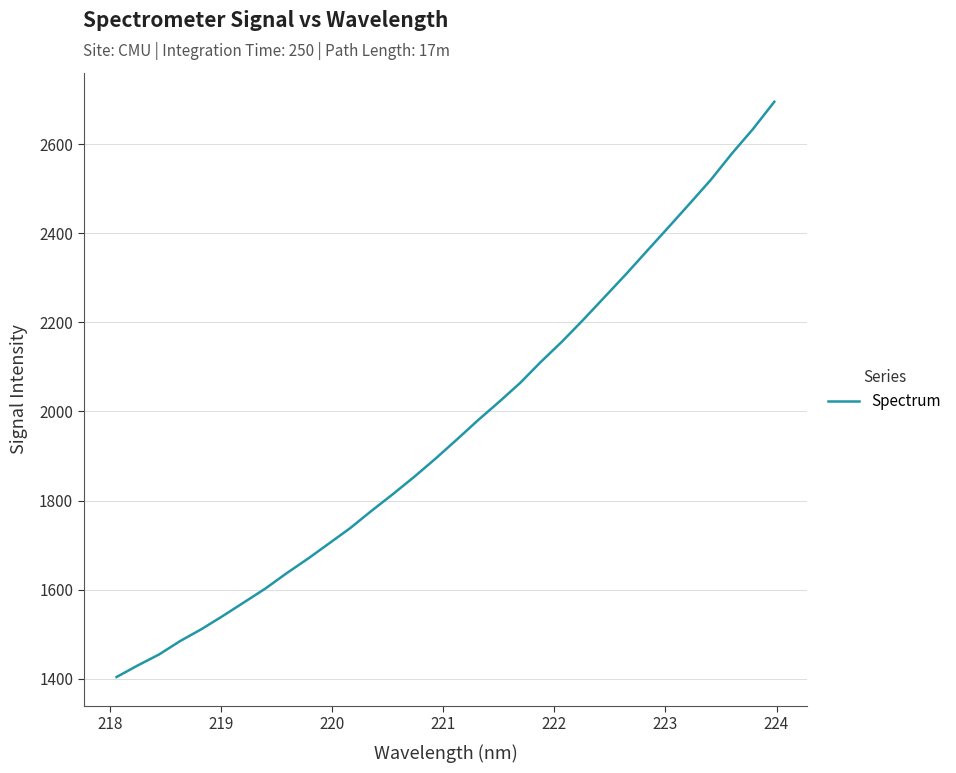

What is the greatest value displayed?

2695.0